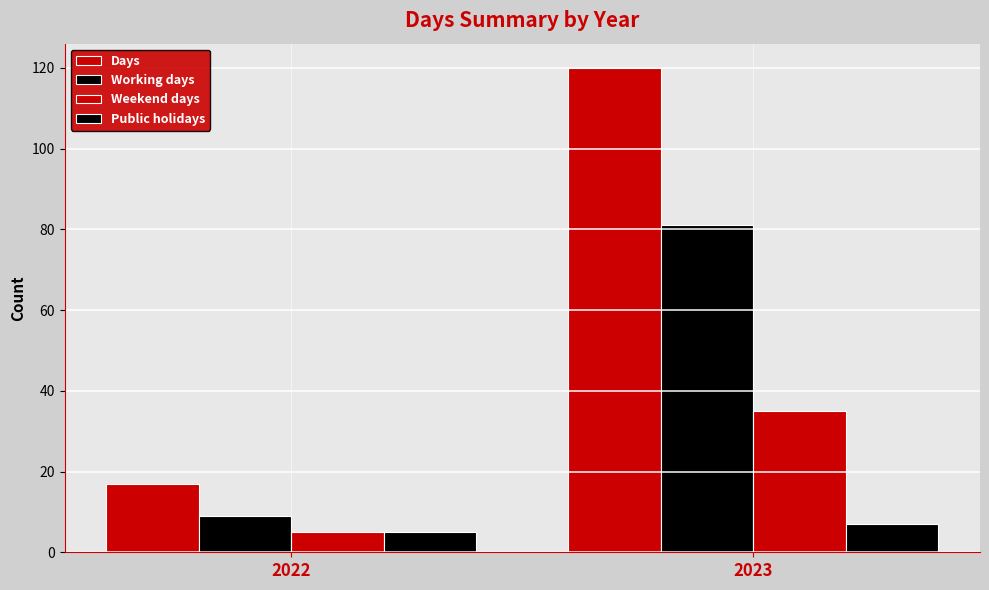

What is the highest value of the Public holidays series?

7